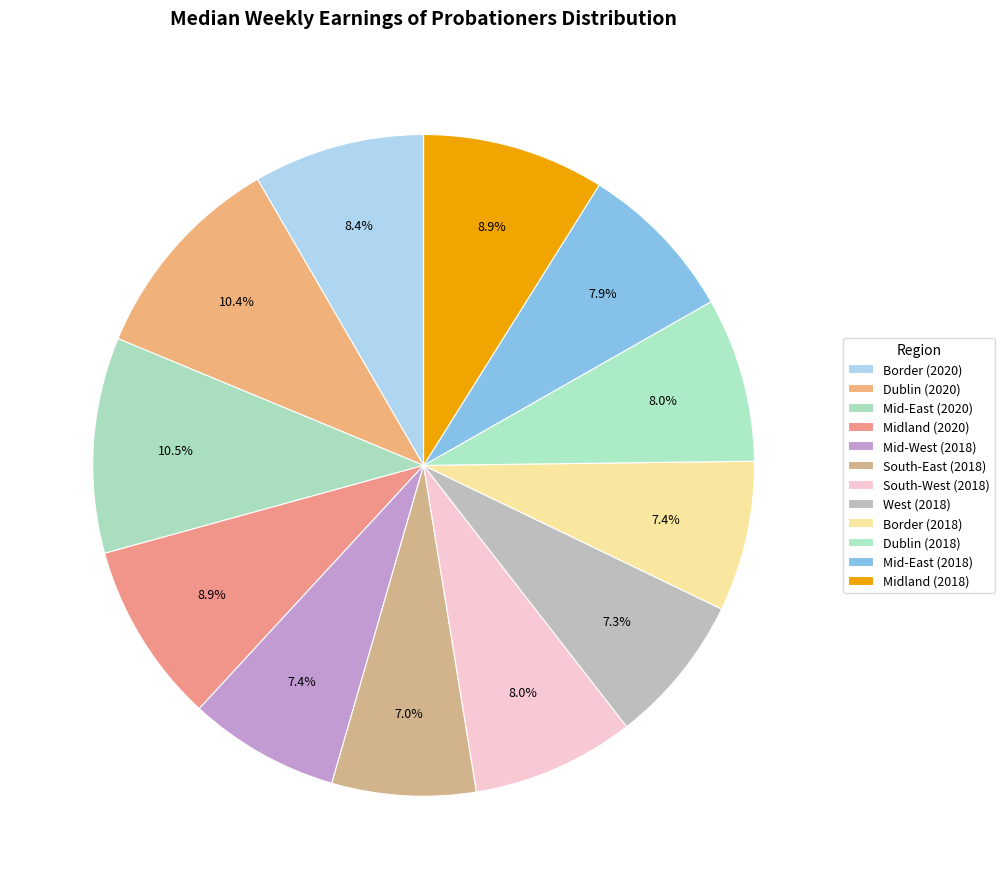

How many segments does this pie chart have?

12